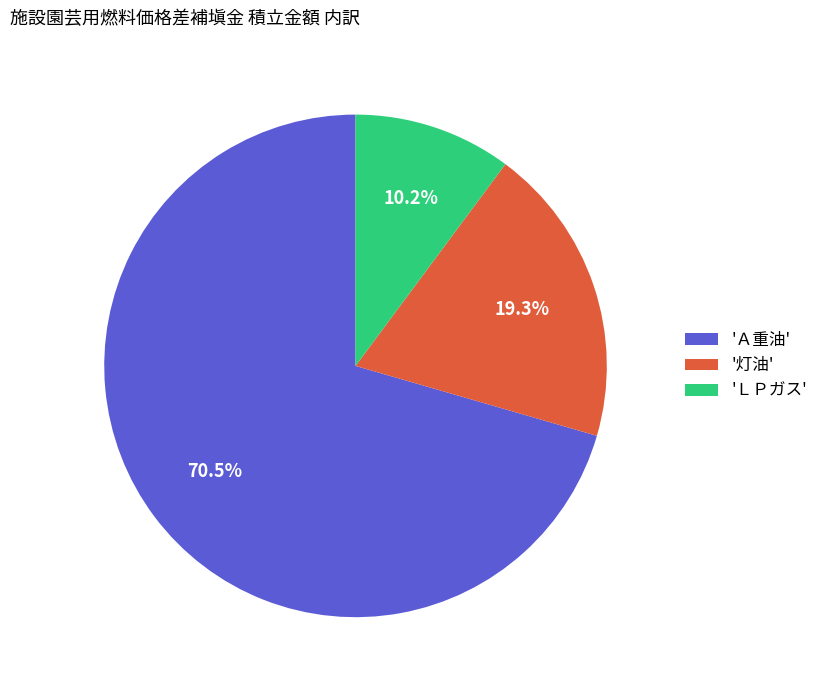

How many segments does this pie chart have?

3